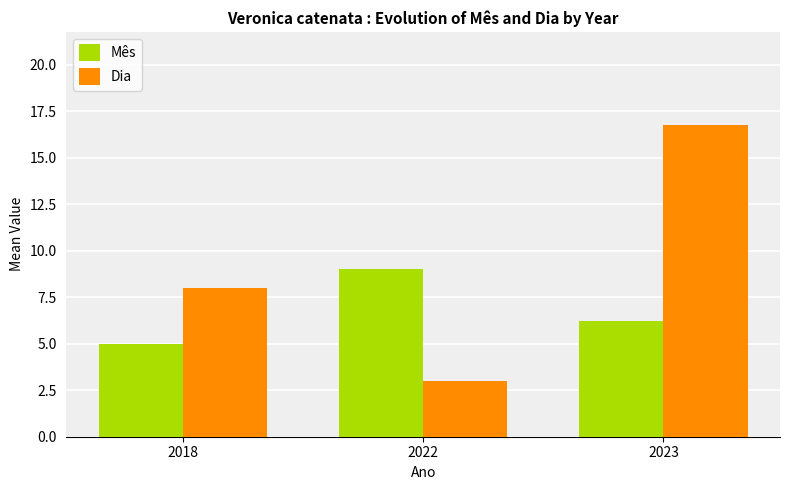

Which series has the largest range (max minus min)?

Dia